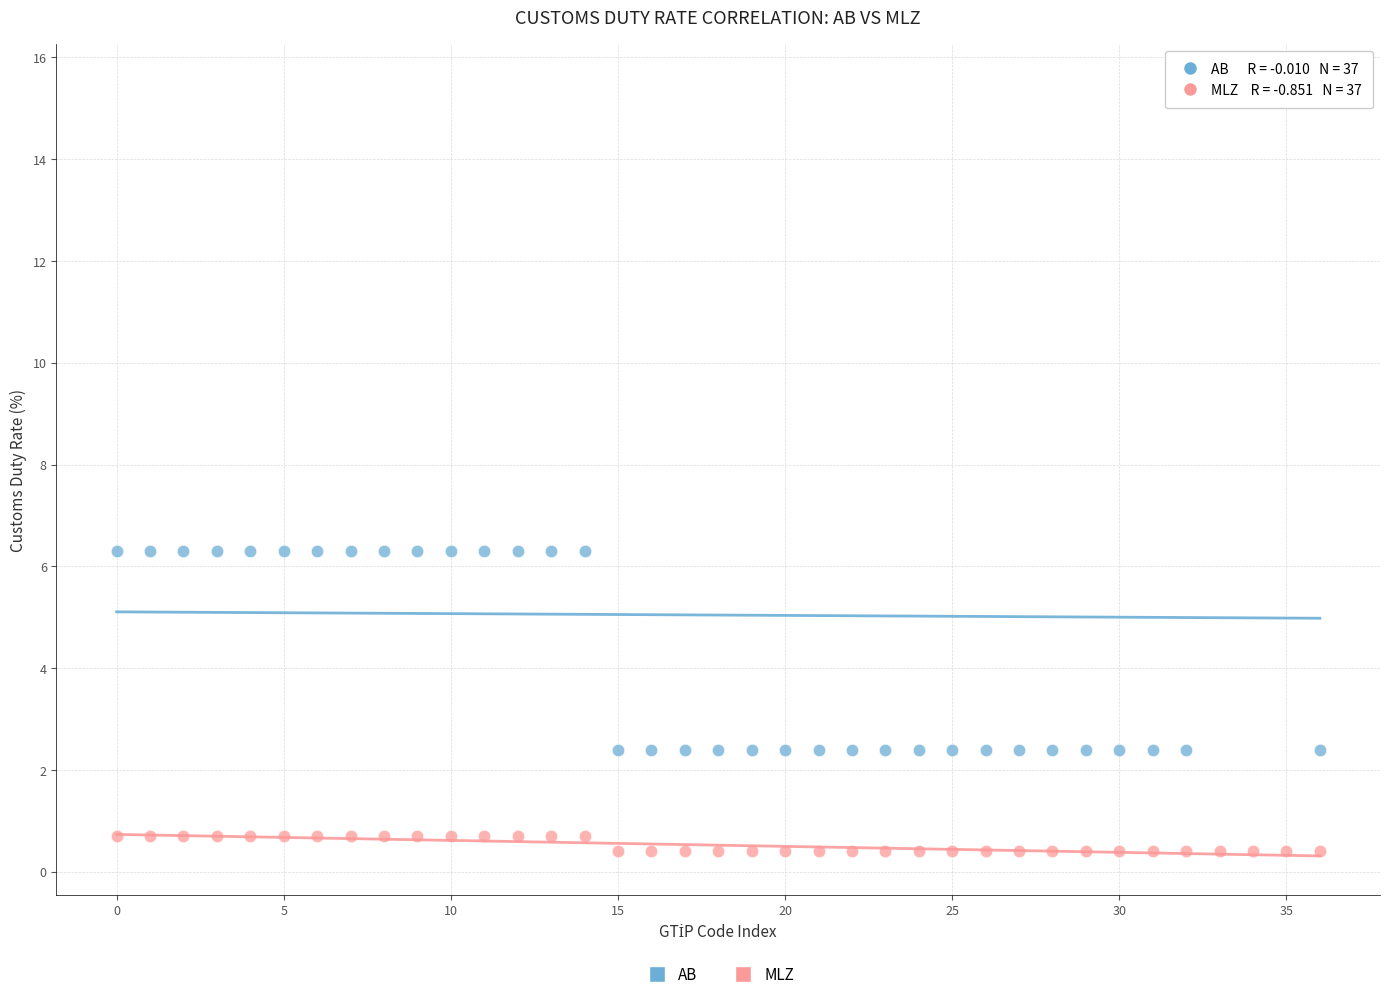

Across all data points, what is the range of Y values (max minus min)?

15.1